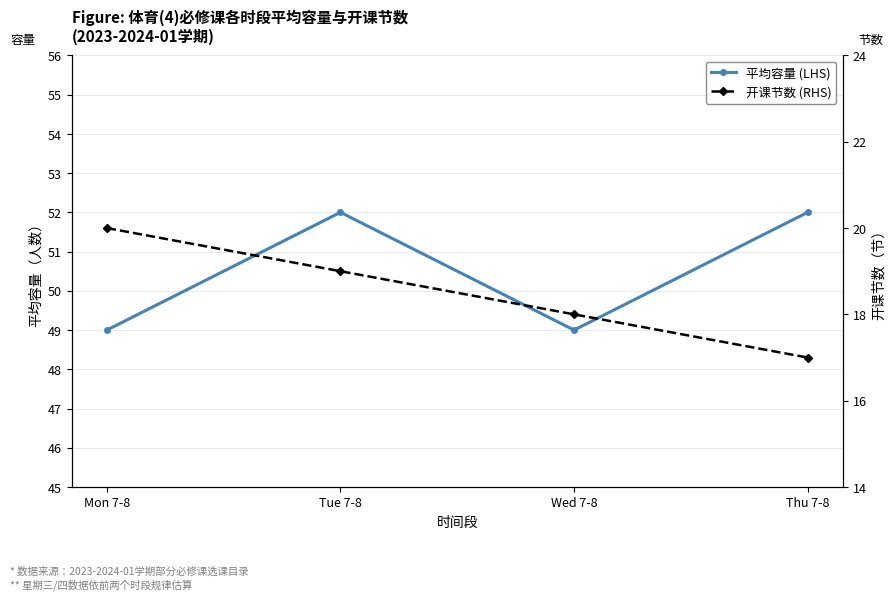

Reading right to left, extract all data points from this chart.

平均容量 (LHS): 52	49	52	49
开课节数 (RHS): 17	18	19	20